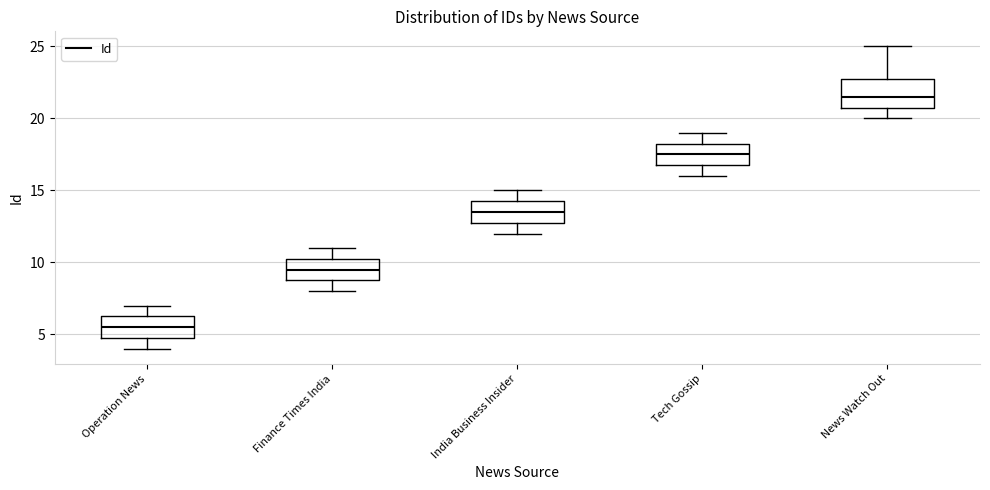

Which box has the highest median line?

News Watch Out